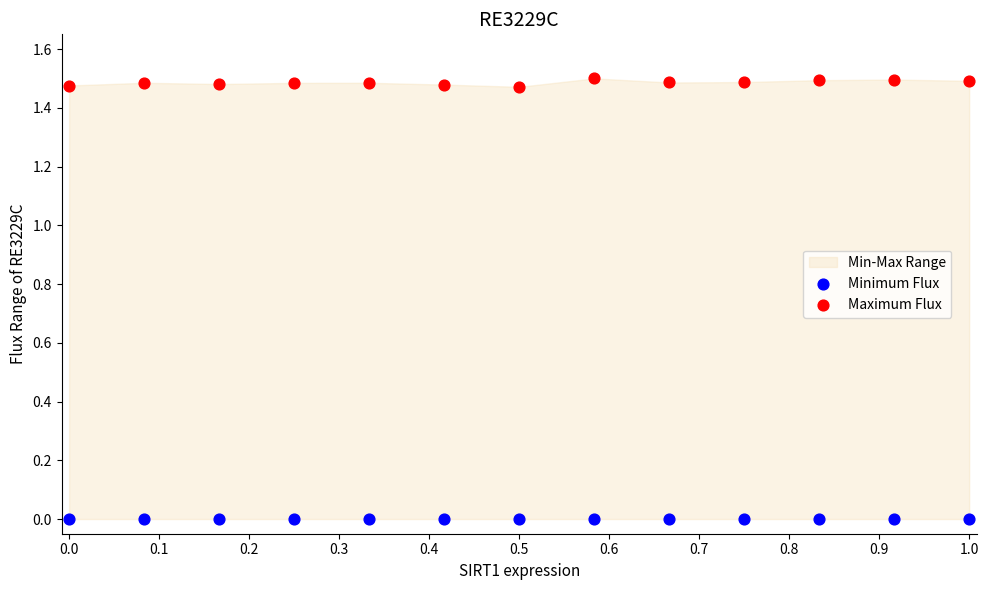

Which series contains the highest Y value?

Maximum Flux